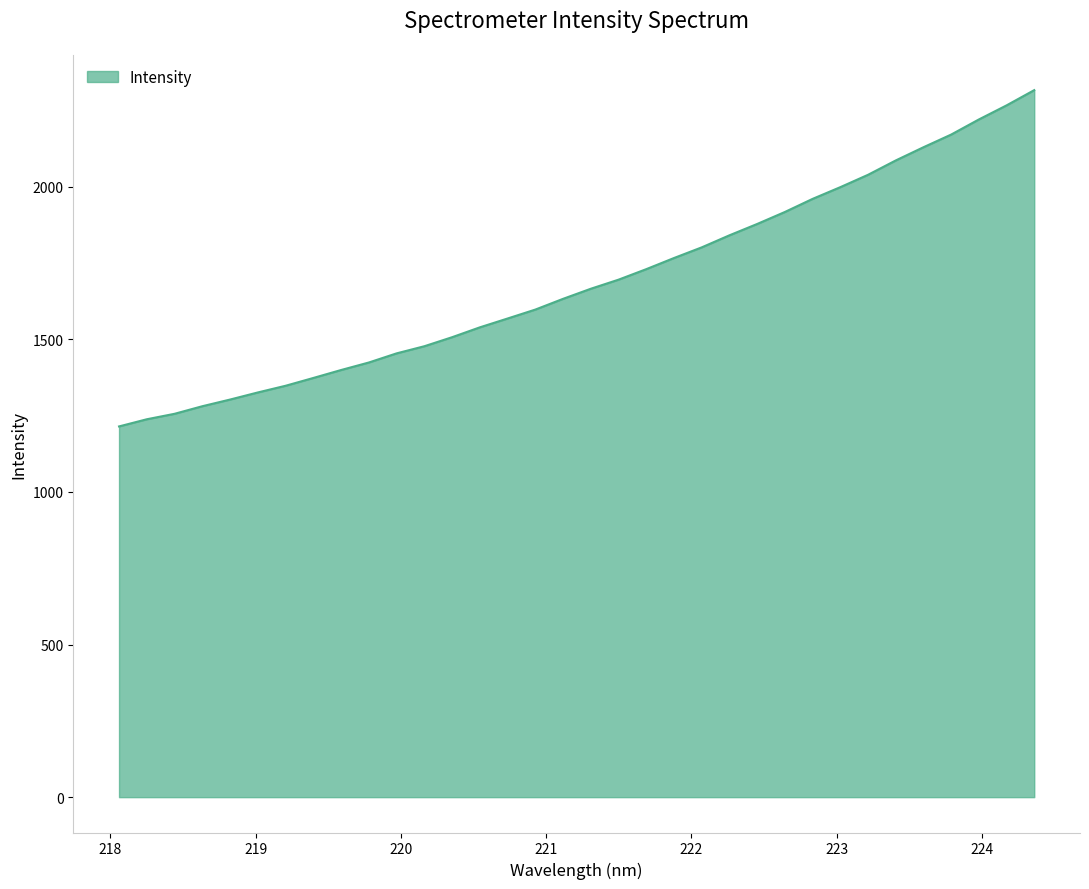

What is the maximum value shown in the chart?

2316.7